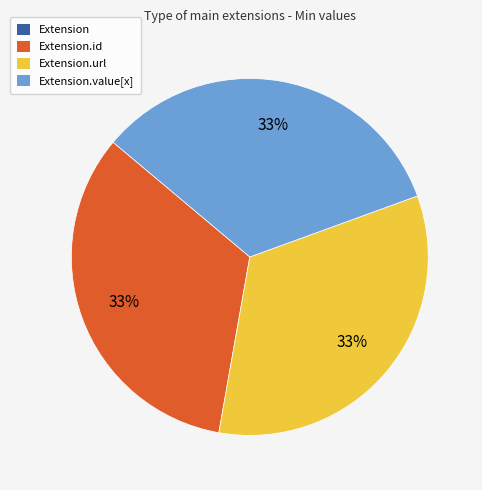

To the nearest percent, what is the average slice percentage?

25%